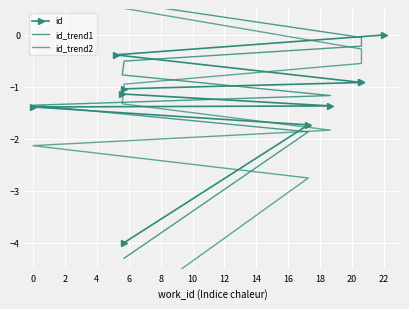

How many lines are shown in the chart?

3